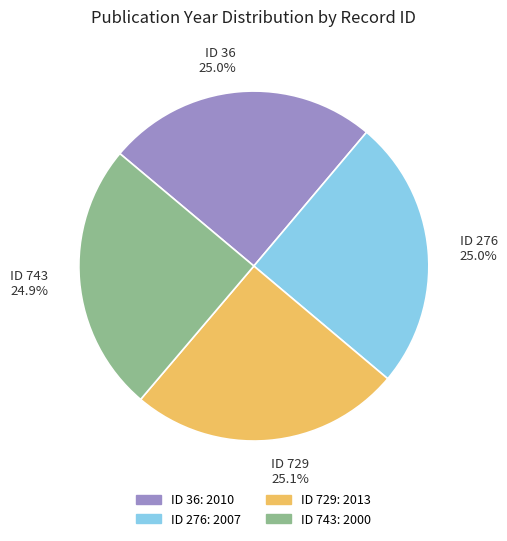

Is the sum of ID 743 24.9% and ID 36 25.0% greater than half?

No